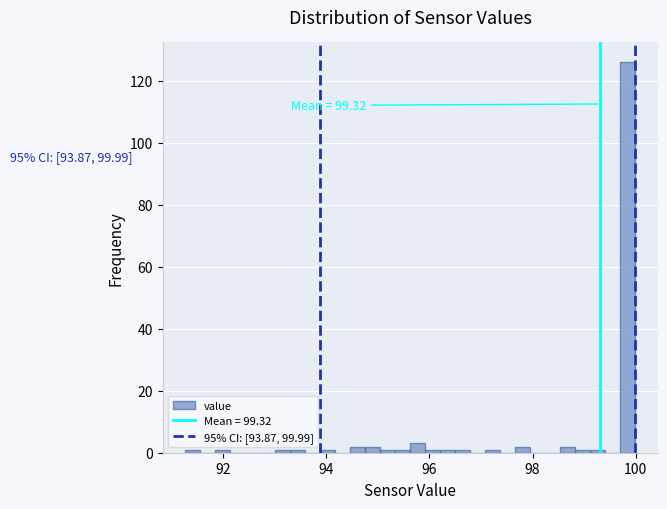

Read against the x-axis, roughly where is the centre of the tallest bar?

99.8